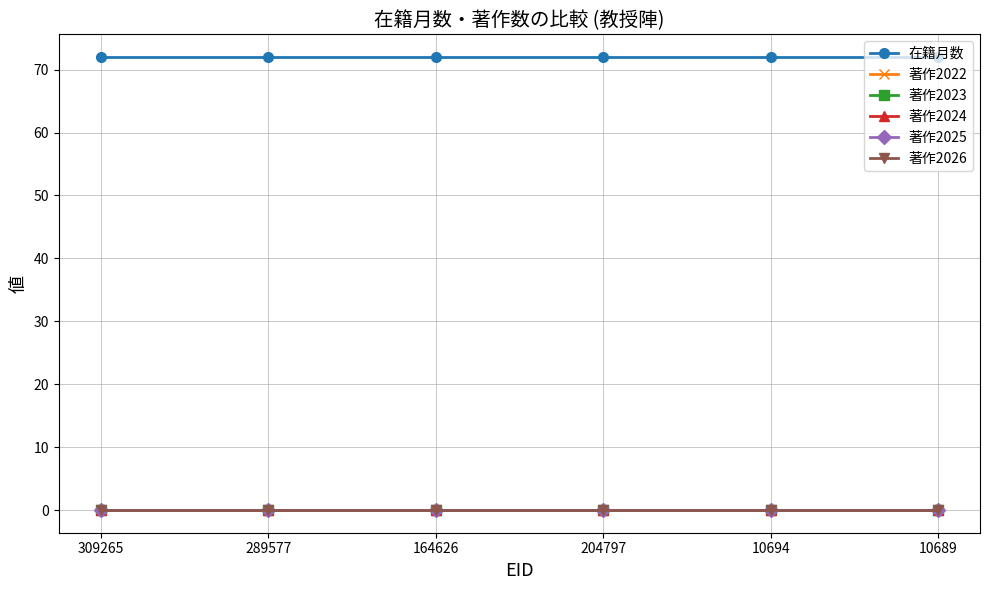

How many lines are shown in the chart?

6